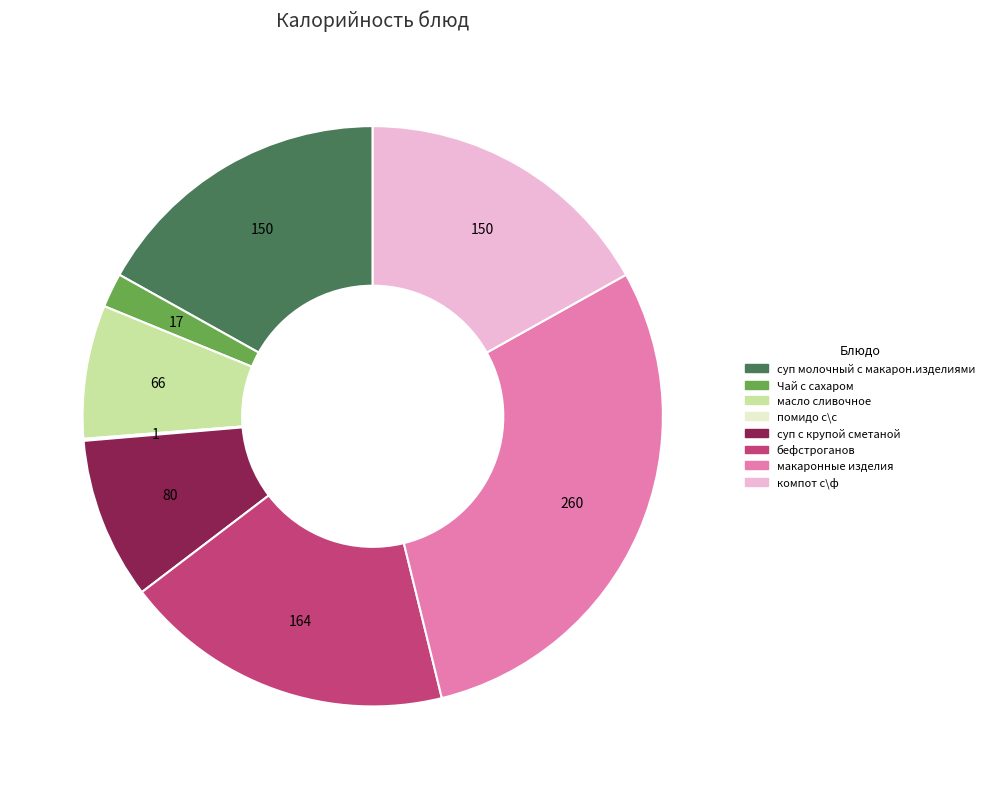

Is there a majority slice in this chart?

No